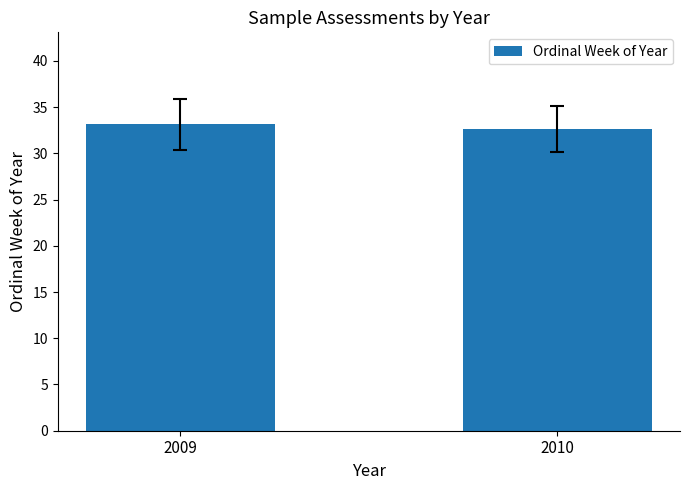

The value at 2010 is 32.7. True or false?

True